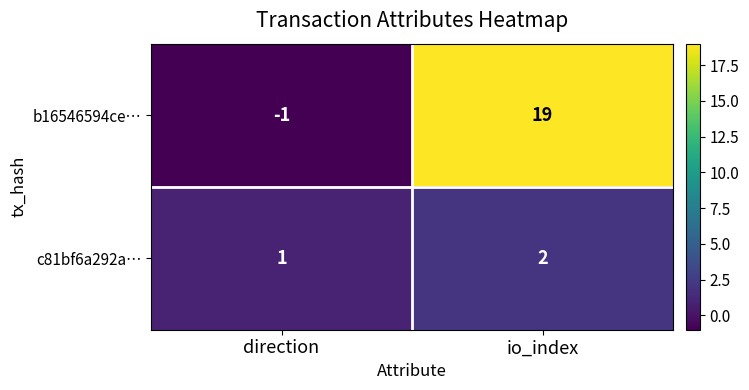

What is the spread (max minus min) of values at direction?

2